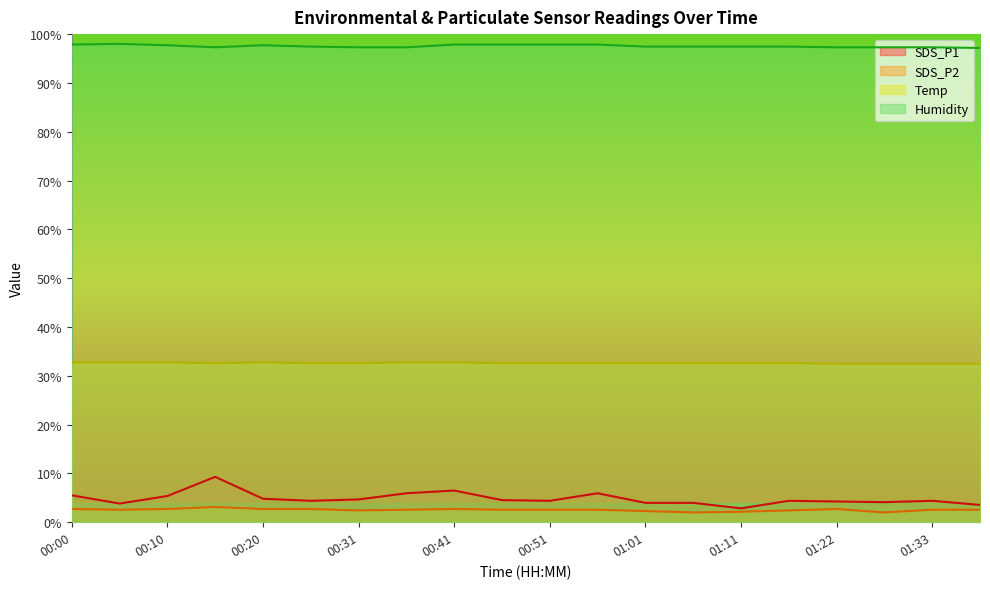

What is the average value of the Humidity series?

97.5